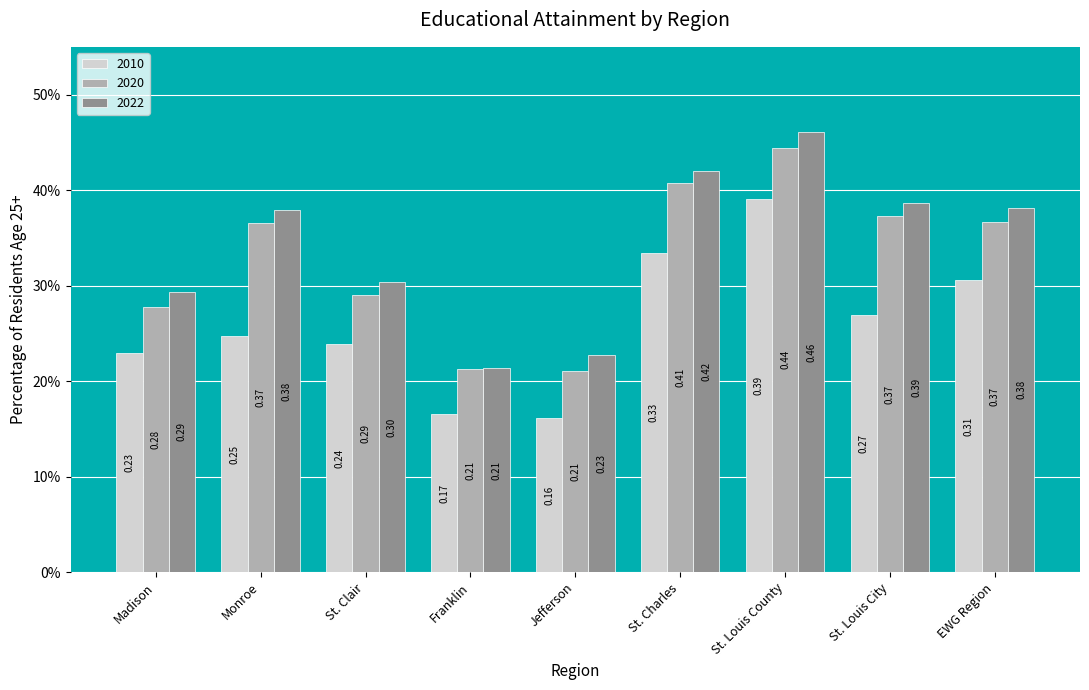

Does the chart contain stacked bars?

No